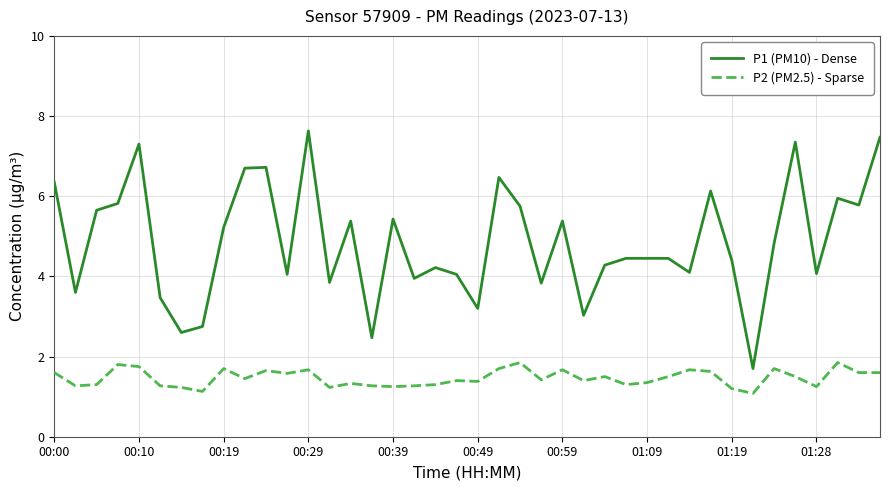

What is the difference between the maximum and minimum values in the P1 (PM10) - Dense series?

5.9